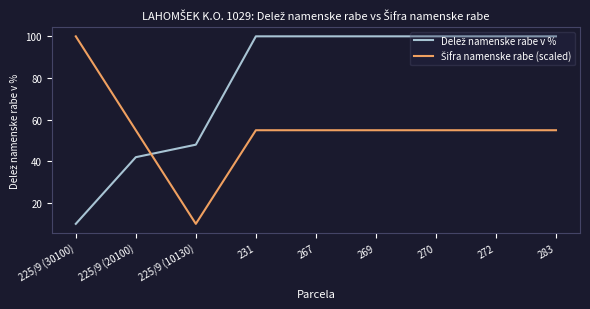

What is the maximum value shown in the chart?

100.0